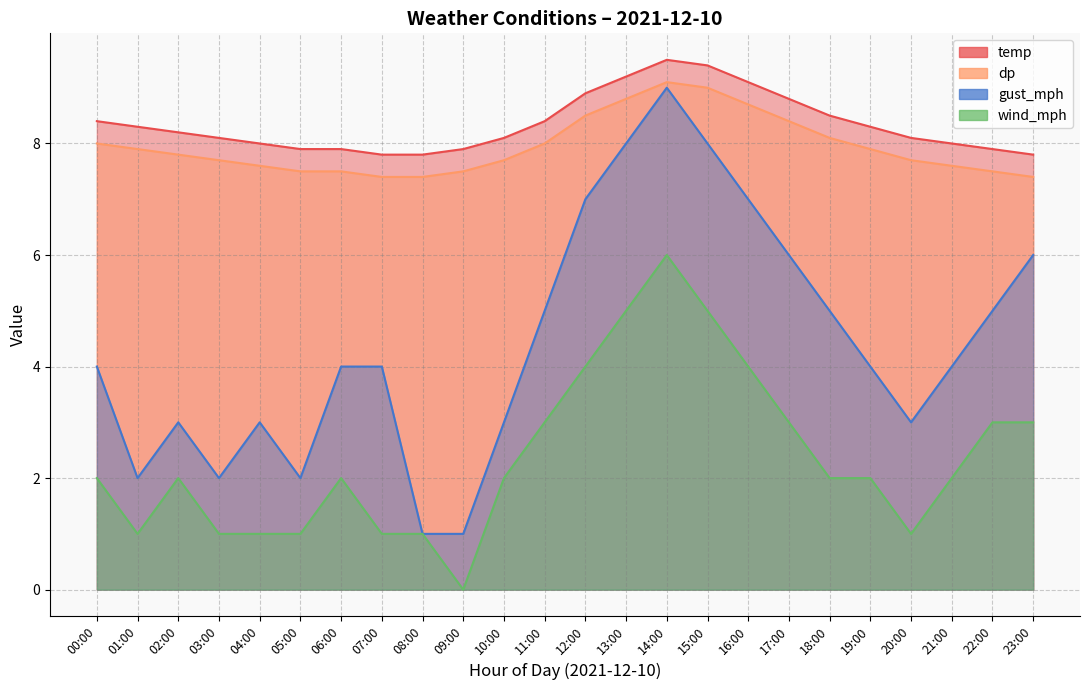

The value of wind_mph at 09:00 is 0.0. True or false?

True